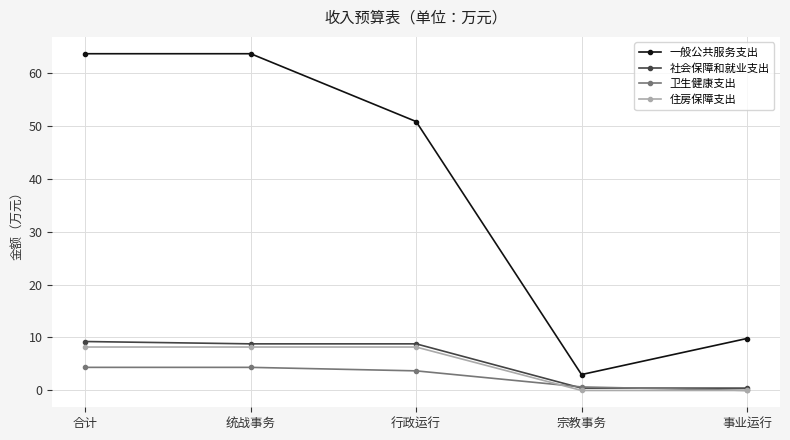

True or false: 一般公共服务支出 and 卫生健康支出 intersect in this chart.

False